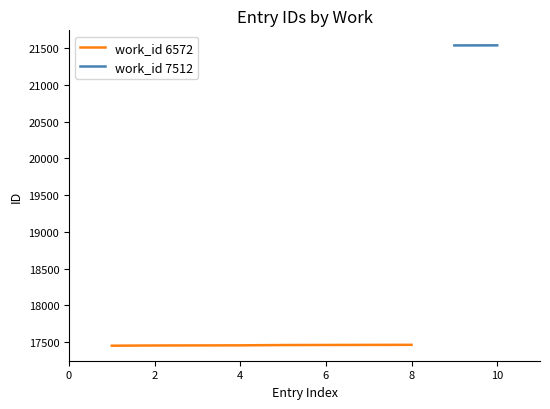

The chart shows a value of 17463 at 8. True or false?

True